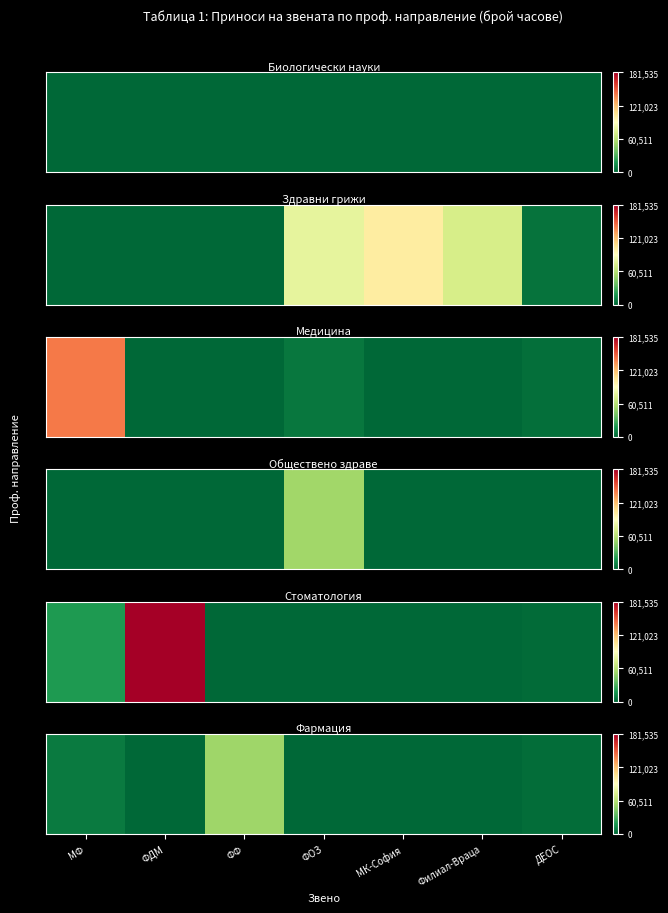

Rank the categories by value from lowest to highest.

ФДМ, ФОЗ, МК-София, Филиал-Враца, ДЕОС, МФ, ФФ